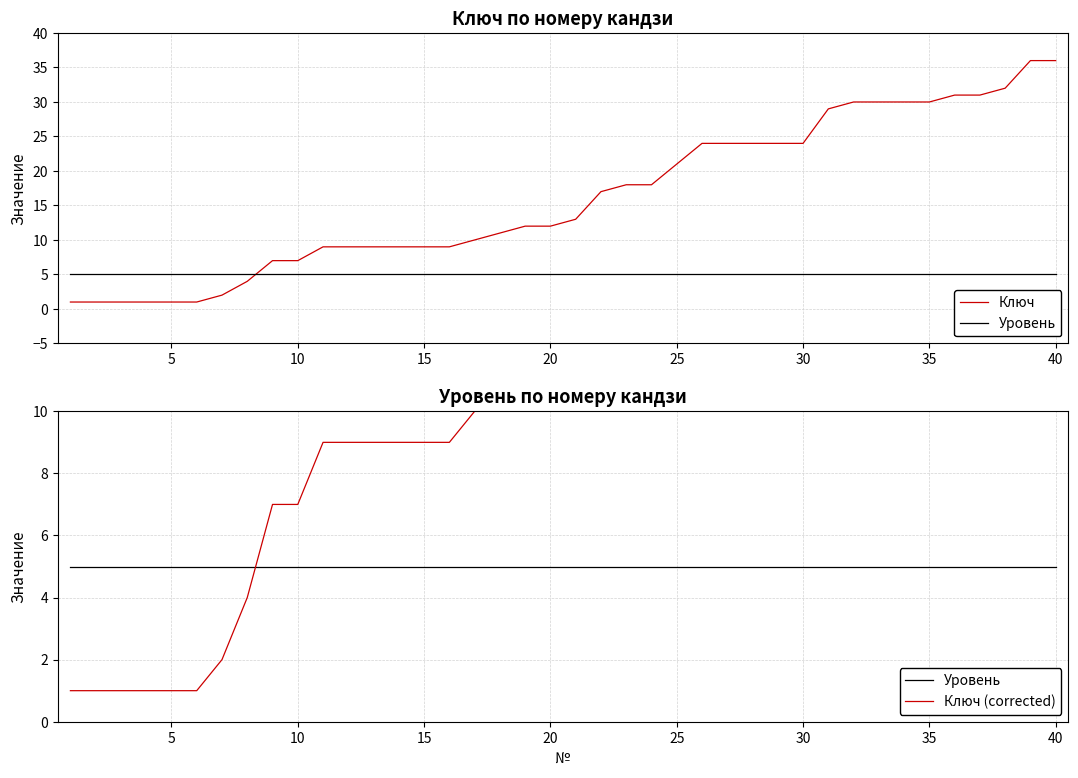

True or false: Ключ (corrected) has more than 1 points higher than both neighbors.

False